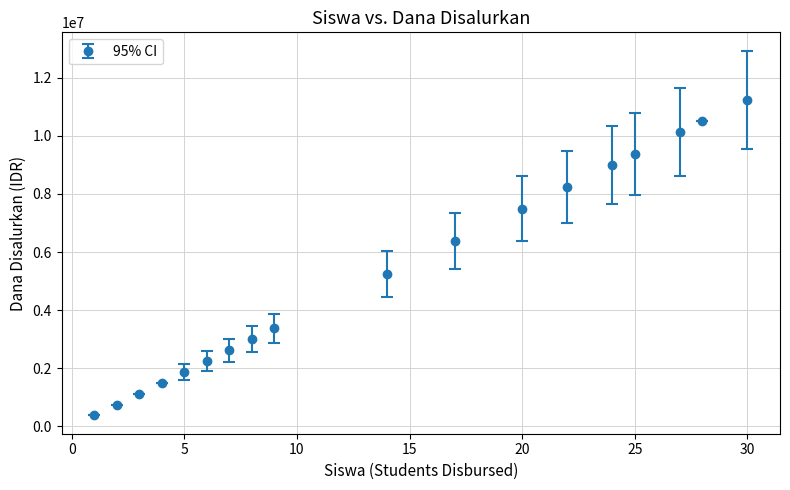

What is the smallest value displayed?

375000